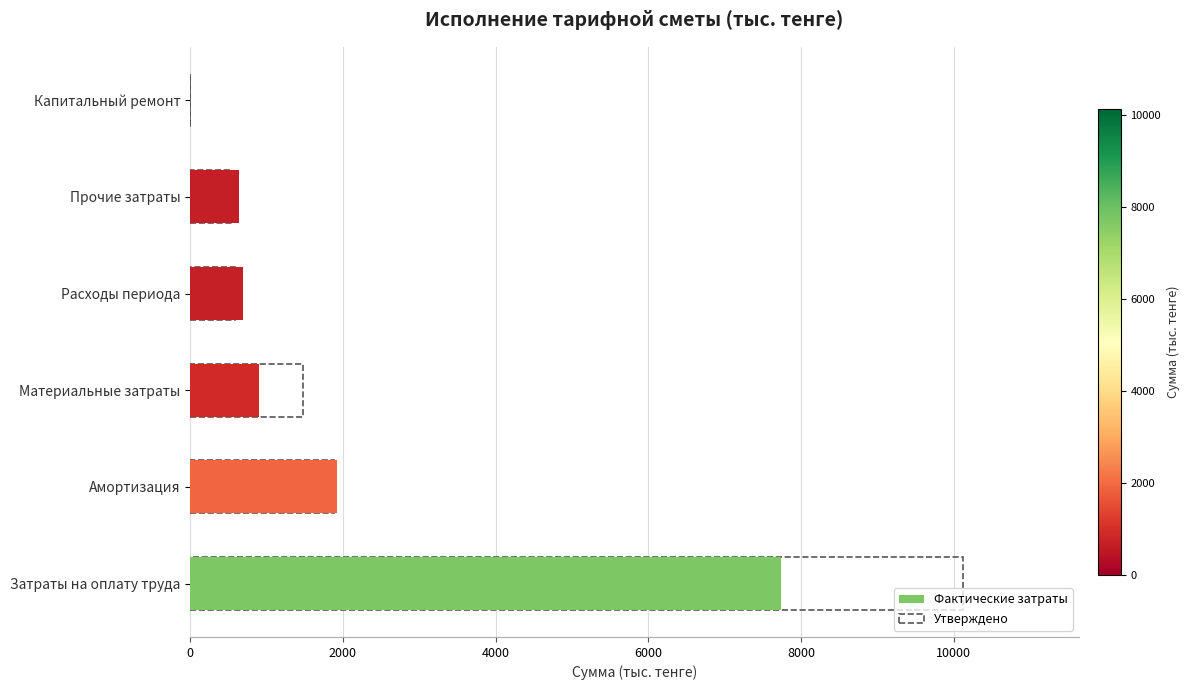

How many bars are there in total?

12